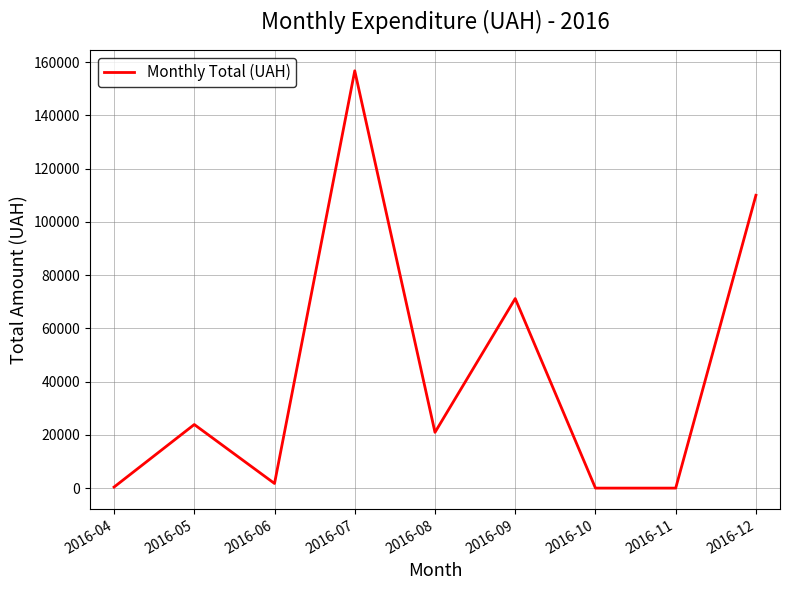

How many interior local peaks (higher than both neighbors) does the data have?

3